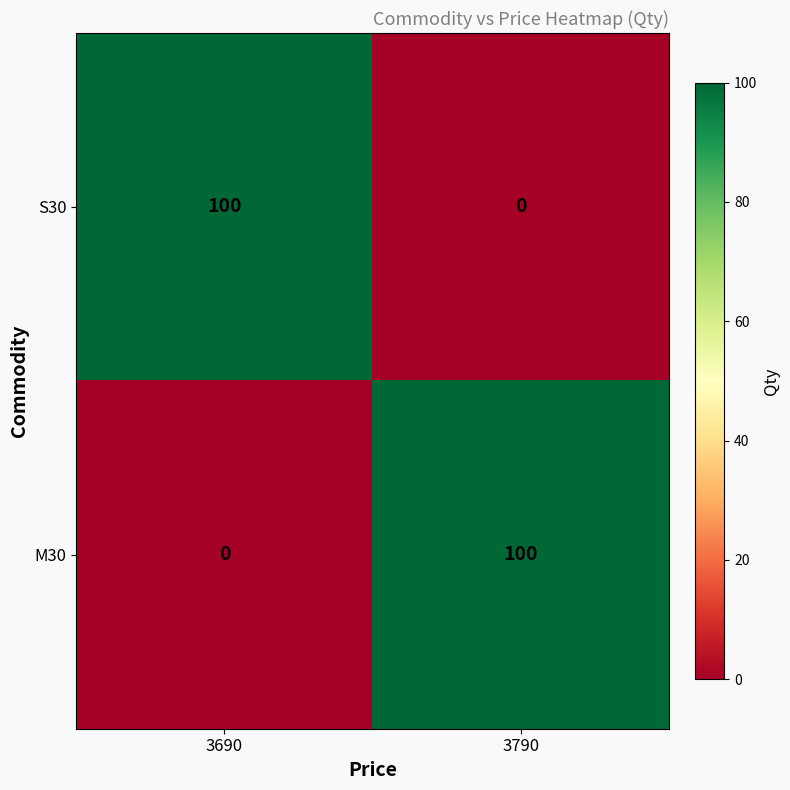

What is the sum of the S30 values at 3790 and 3690?

100